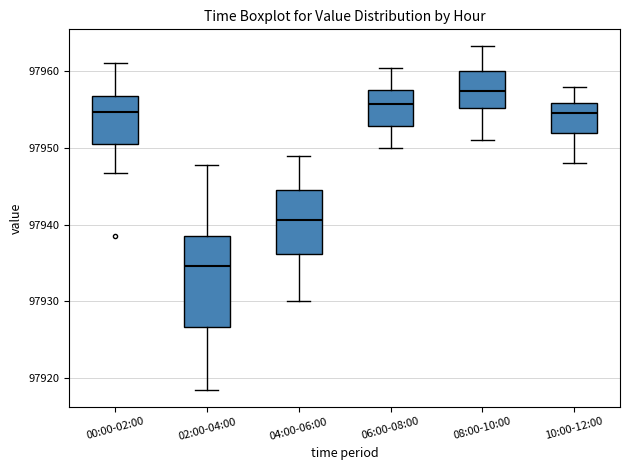

Where is the upper edge of the box for 02:00-04:00 on the y-axis? The values are not printed on the chart, so give them approximately, as read against the axis.

97939